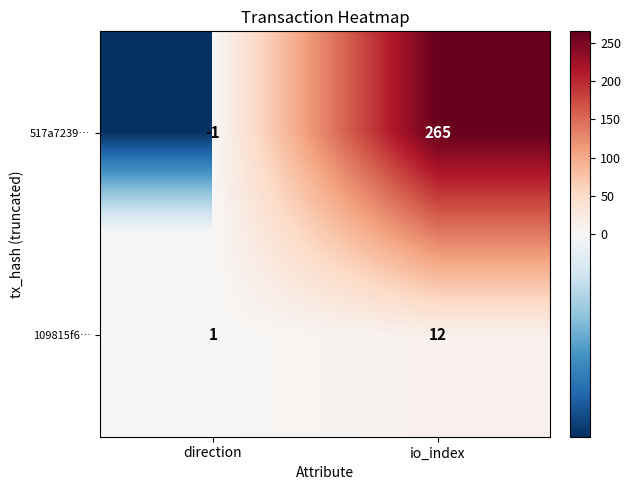

At which label is 517a7239… closest to 132?

direction